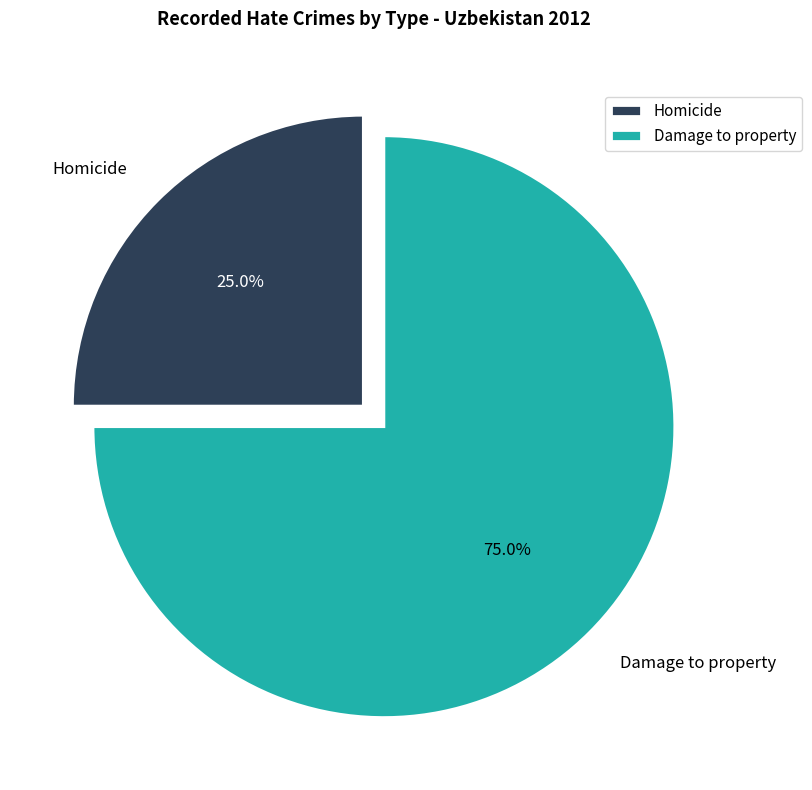

Rank the categories by value from lowest to highest.

Homicide, Damage to property